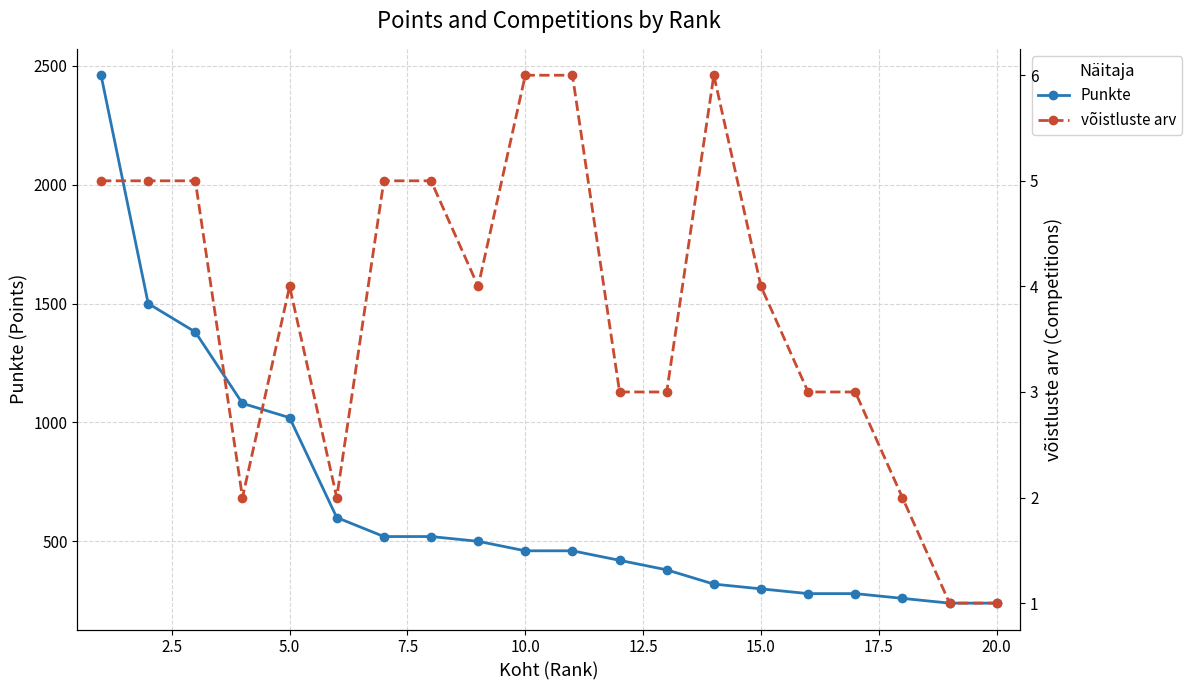

True or false: võistluste arv and Punkte intersect in this chart.

False